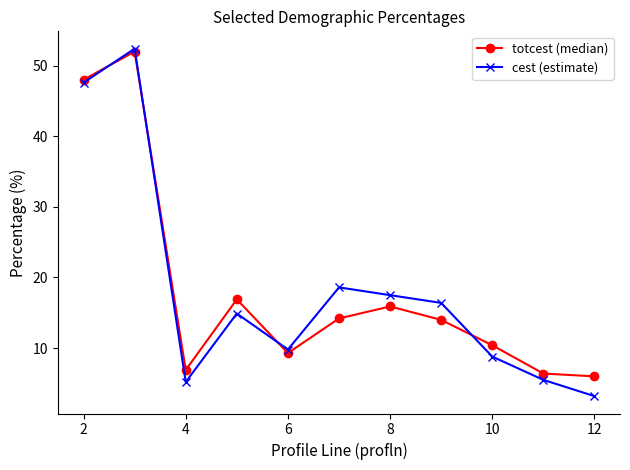

What is the minimum value shown in the chart?

3.2